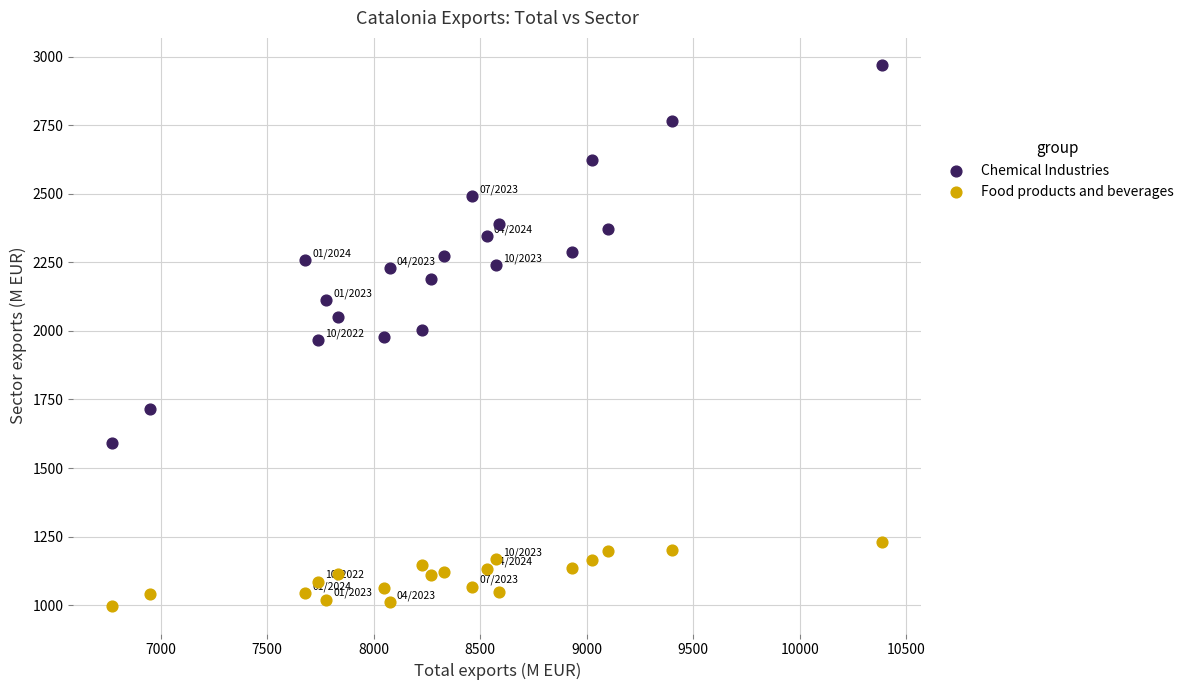

Across all data points, what is the range of X values (max minus min)?

3615.6